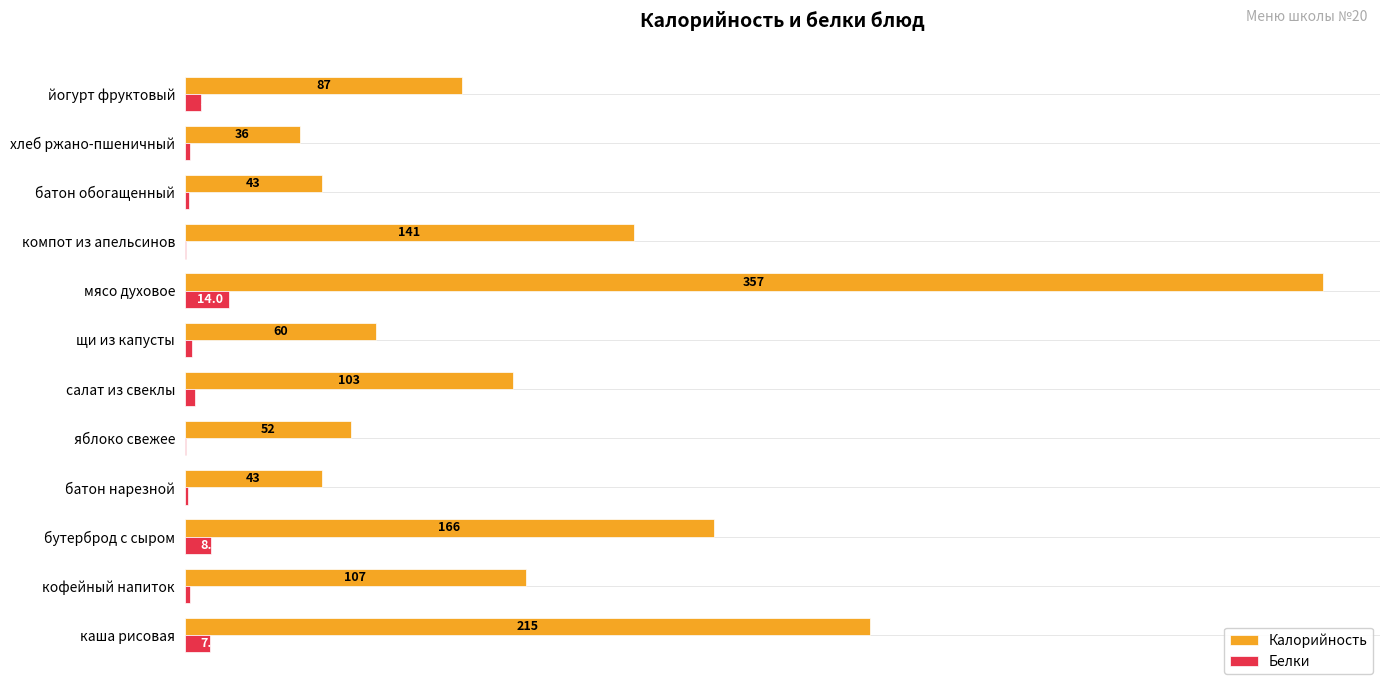

At which label is Калорийность closest to 196?

каша рисовая